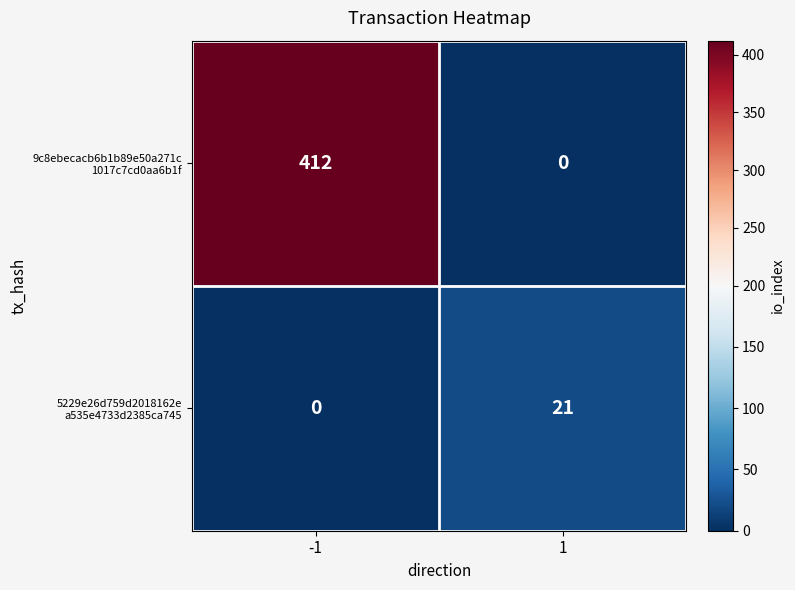

What is the spread (max minus min) of values at 1?

21